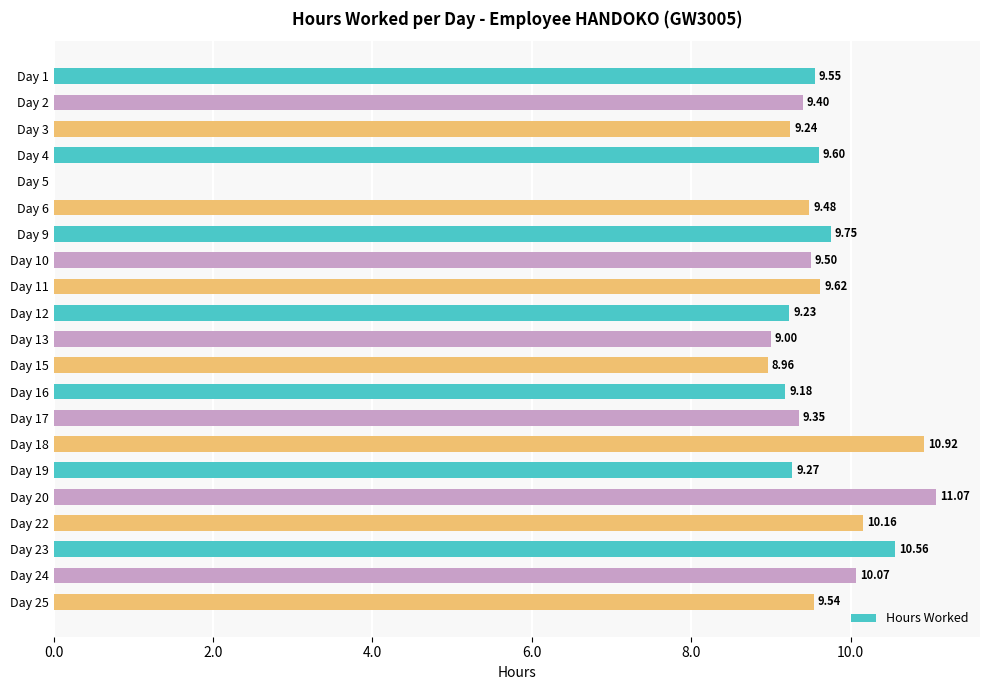

What is the sum of the values at Day 6 and Day 4?

19.1